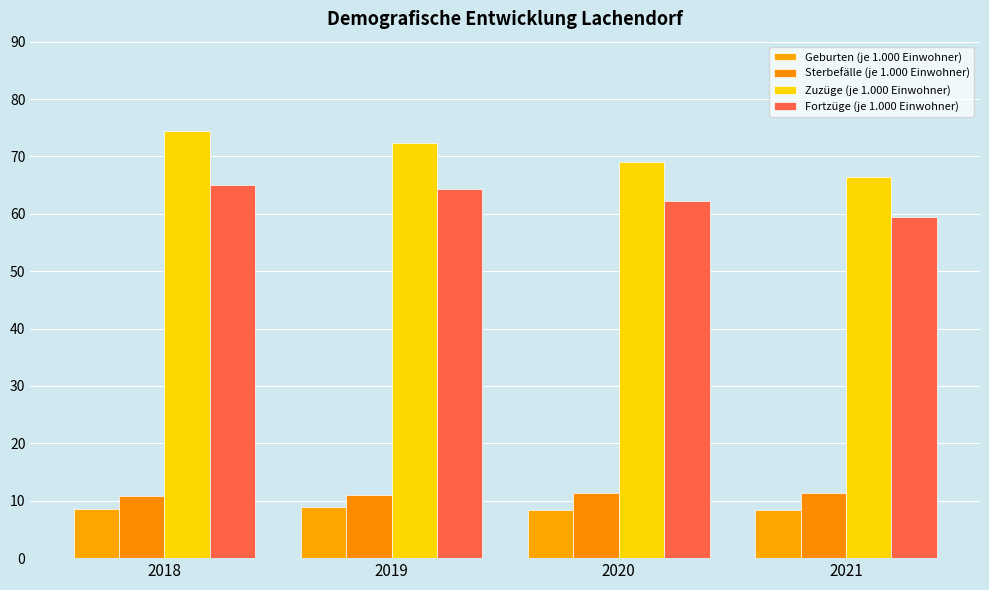

Rank the series at 2019 from lowest to highest value.

Geburten (je 1.000 Einwohner), Sterbefälle (je 1.000 Einwohner), Fortzüge (je 1.000 Einwohner), Zuzüge (je 1.000 Einwohner)